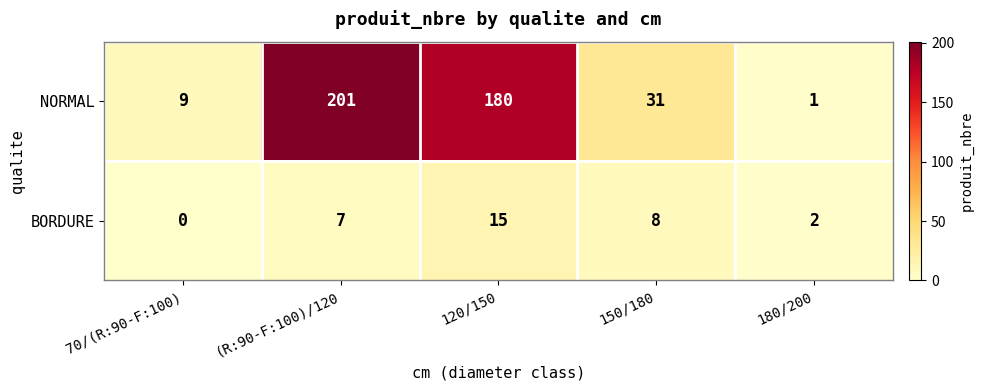

Reading left to right, transcribe all the data shown in this chart.

NORMAL: 9	201	180	31	1
BORDURE: 0	7	15	8	2